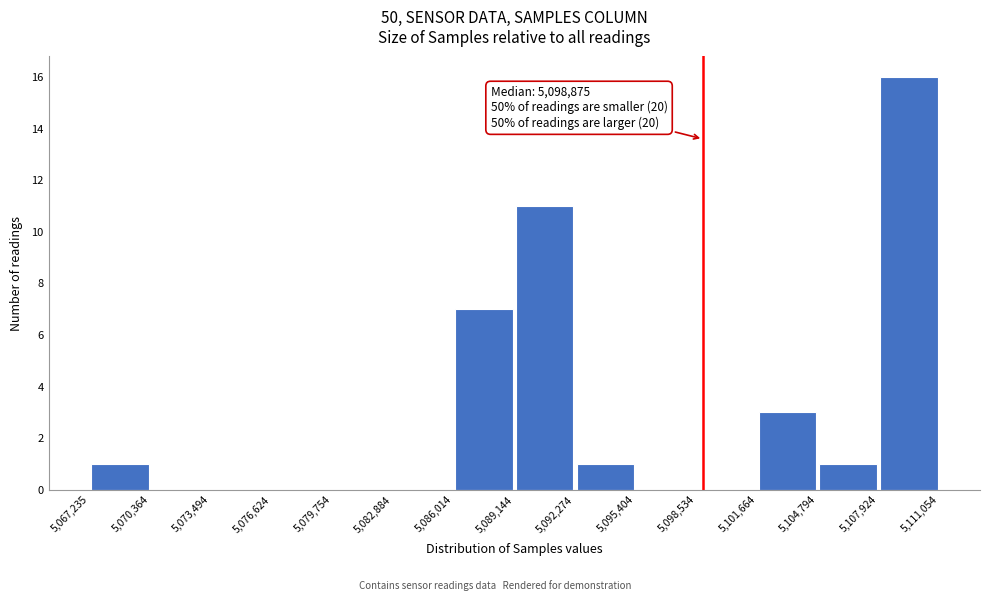

Which range on the x-axis has the tallest bar?

5,107,924 to 5,111,054